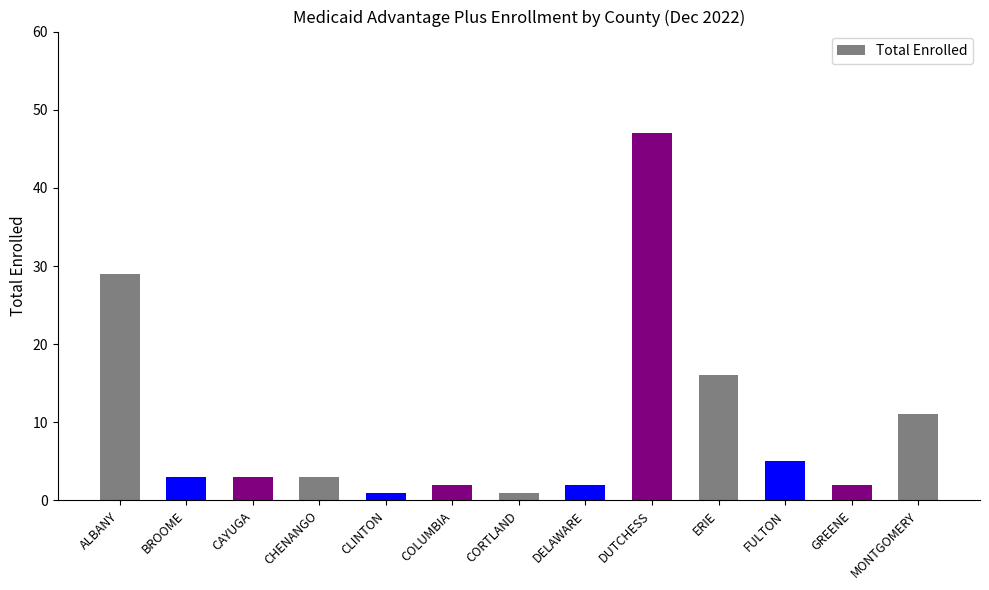

The chart shows a value of 2 at GREENE. True or false?

True